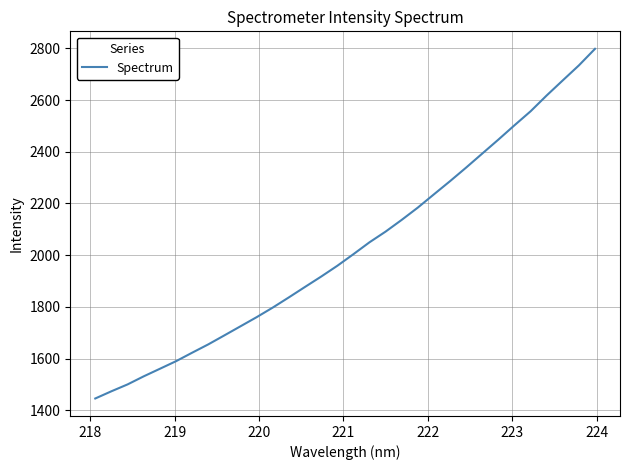

What is the difference between the maximum and minimum values?

1353.3